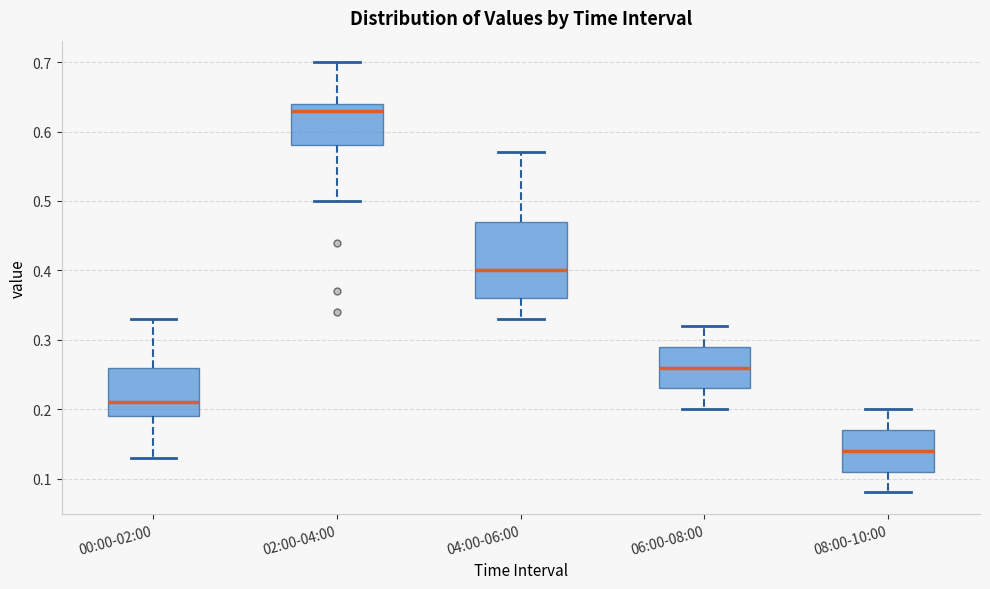

Comparing the boxes themselves (not the whiskers), which one is the tallest?

04:00-06:00